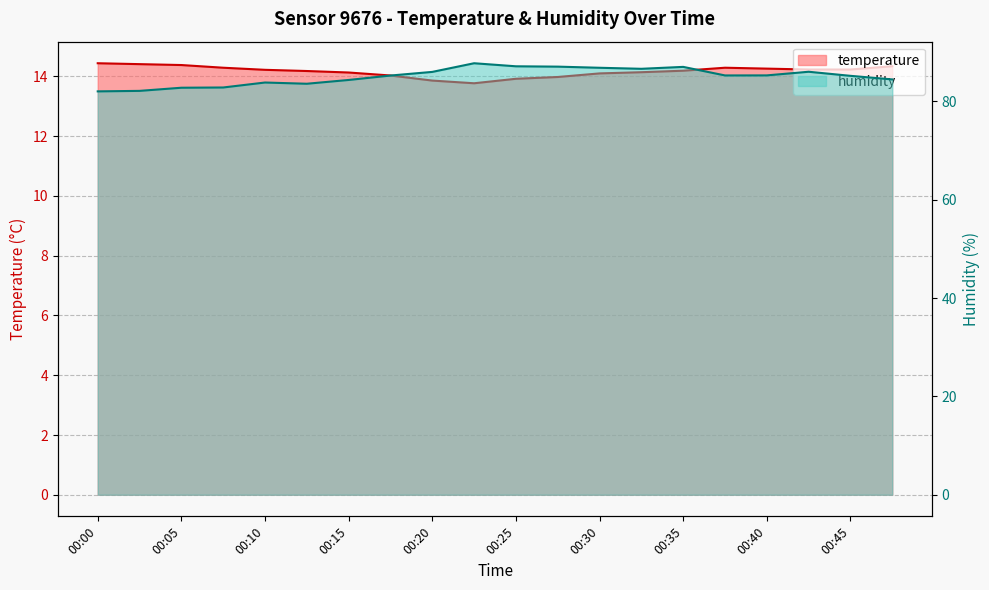

True or false: humidity has a value of 82.0 at 00:00.

True